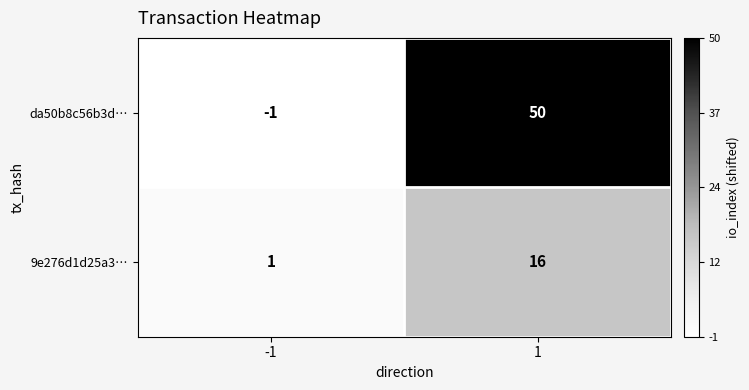

What is the maximum value for 9e276d1d25a3…?

16